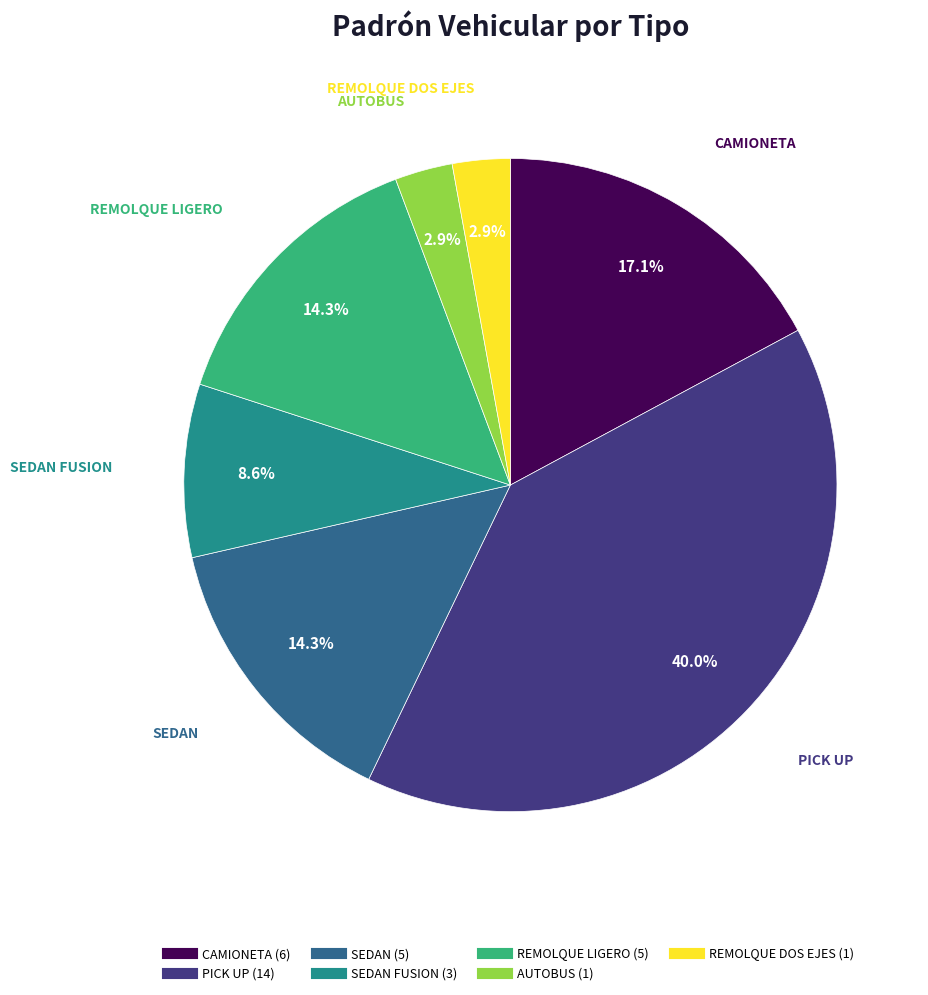

Count the number of slices in the pie.

7